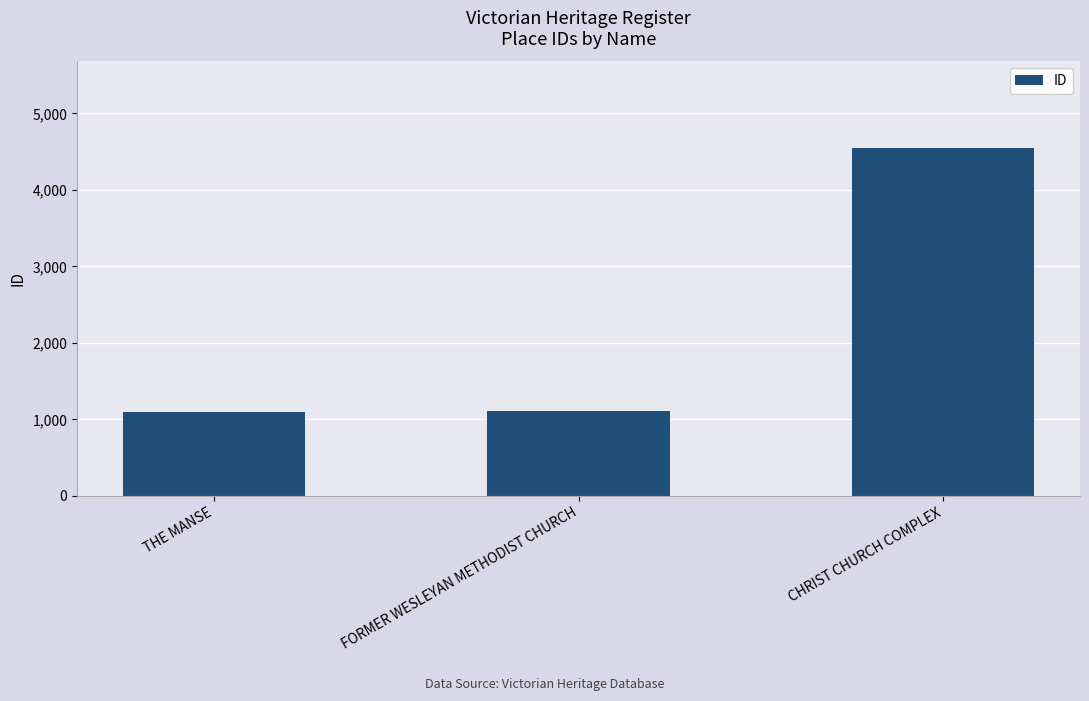

What is the label of the 3rd bar from the right?

THE MANSE